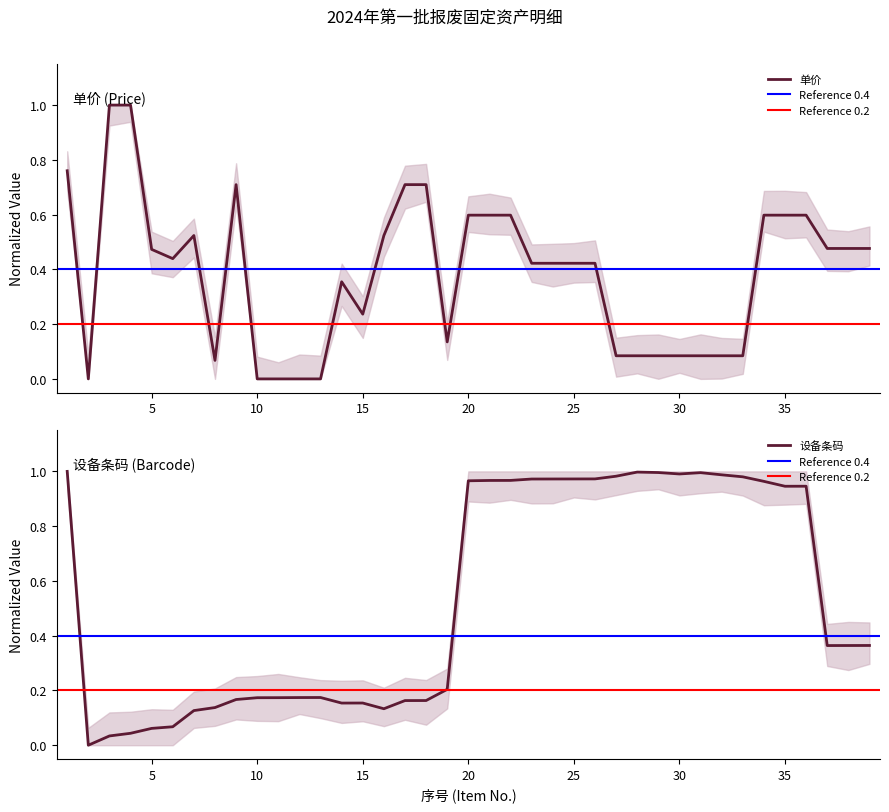

What is the difference between the 单价 values at 9 and 5?

0.2